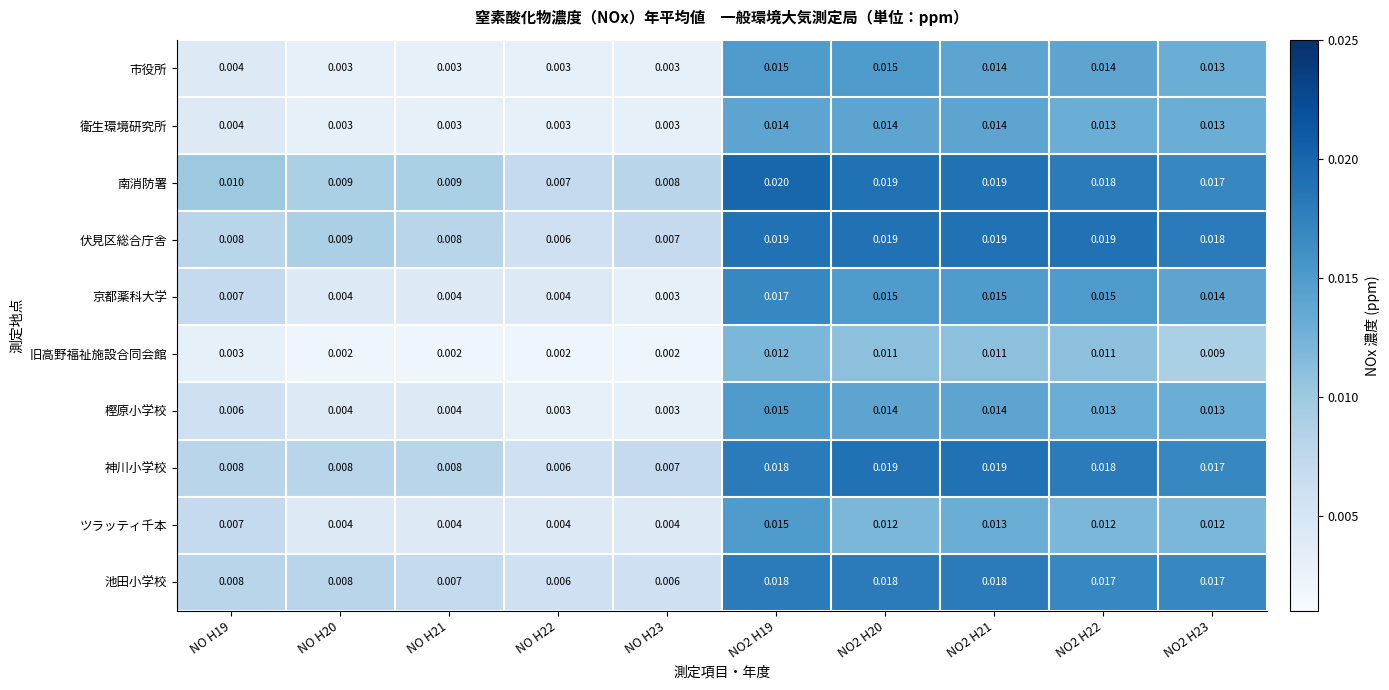

Is the value of 衛生環境研究所 at NO H22 greater than the value of 伏見区総合庁舎 at NO H19?

No